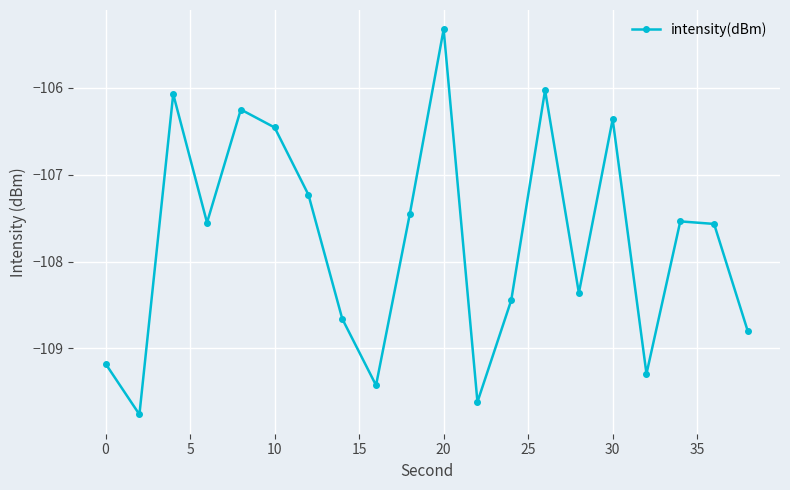

What is the value of the 17th point from the left?

-109.3